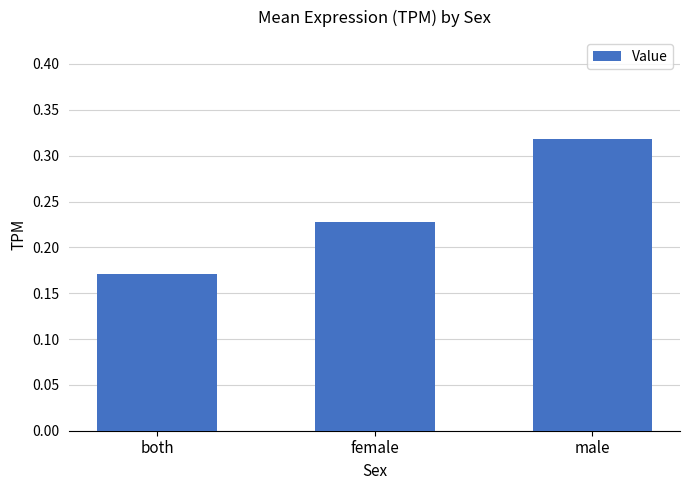

The chart shows a value of 0.5 at male. True or false?

False